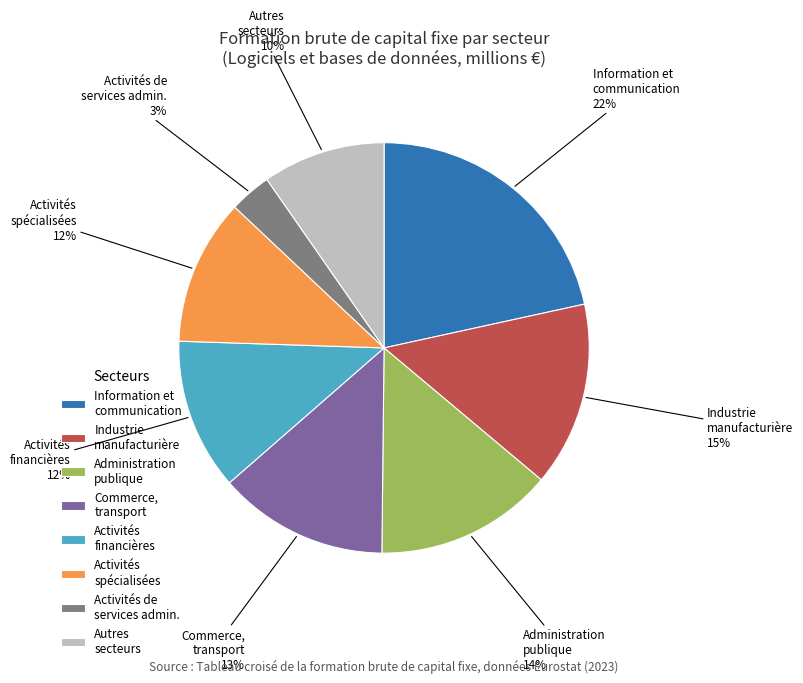

What percentage is the Autres secteurs slice, to the nearest percent?

10%